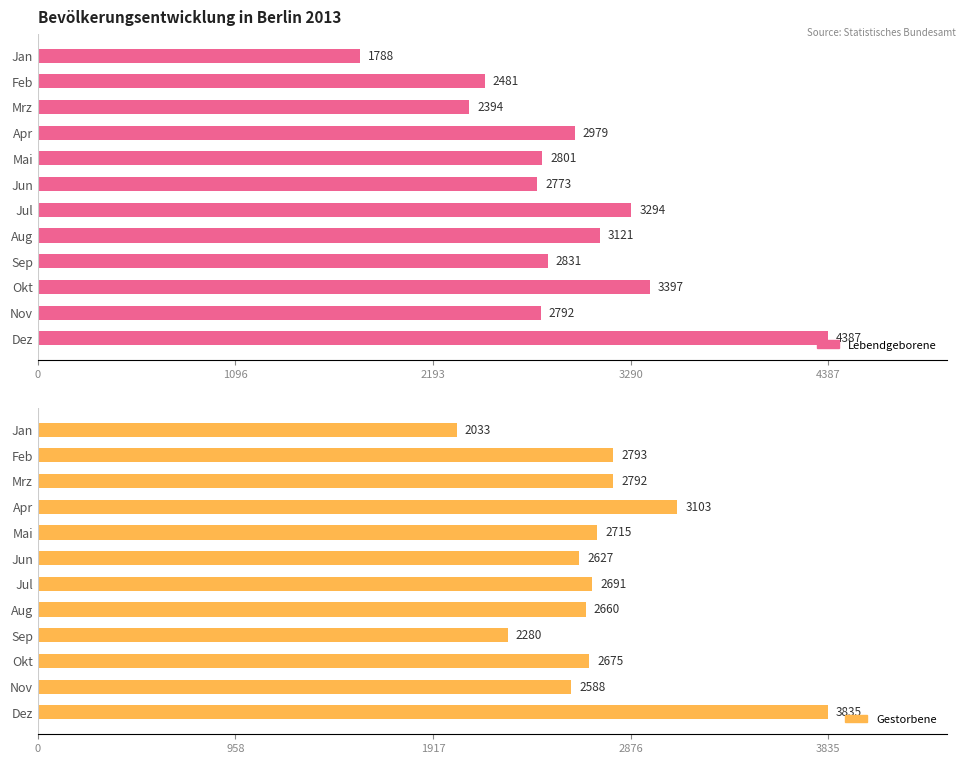

What is the difference between the maximum and minimum values in the Gestorbene series?

1802